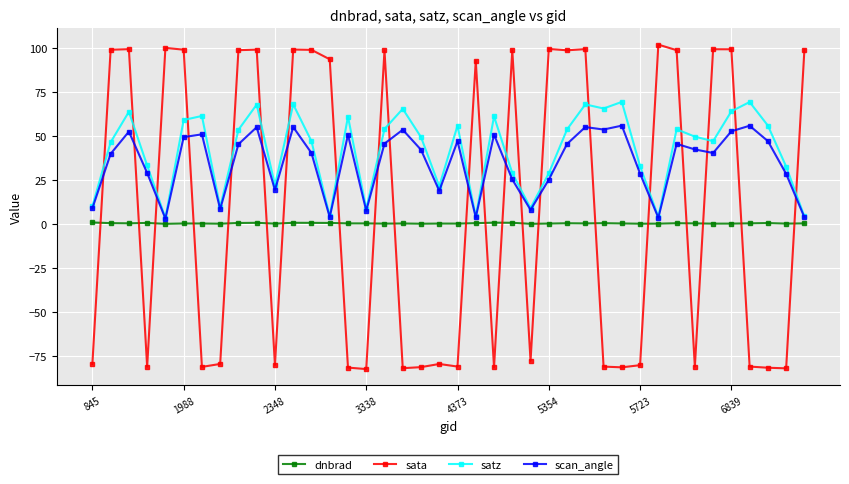

Which series has the largest range (max minus min)?

sata